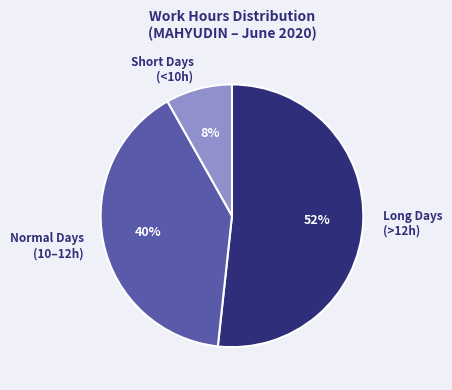

Combined, do Short Days (<10h) and Normal Days (10–12h) account for over 50%?

No